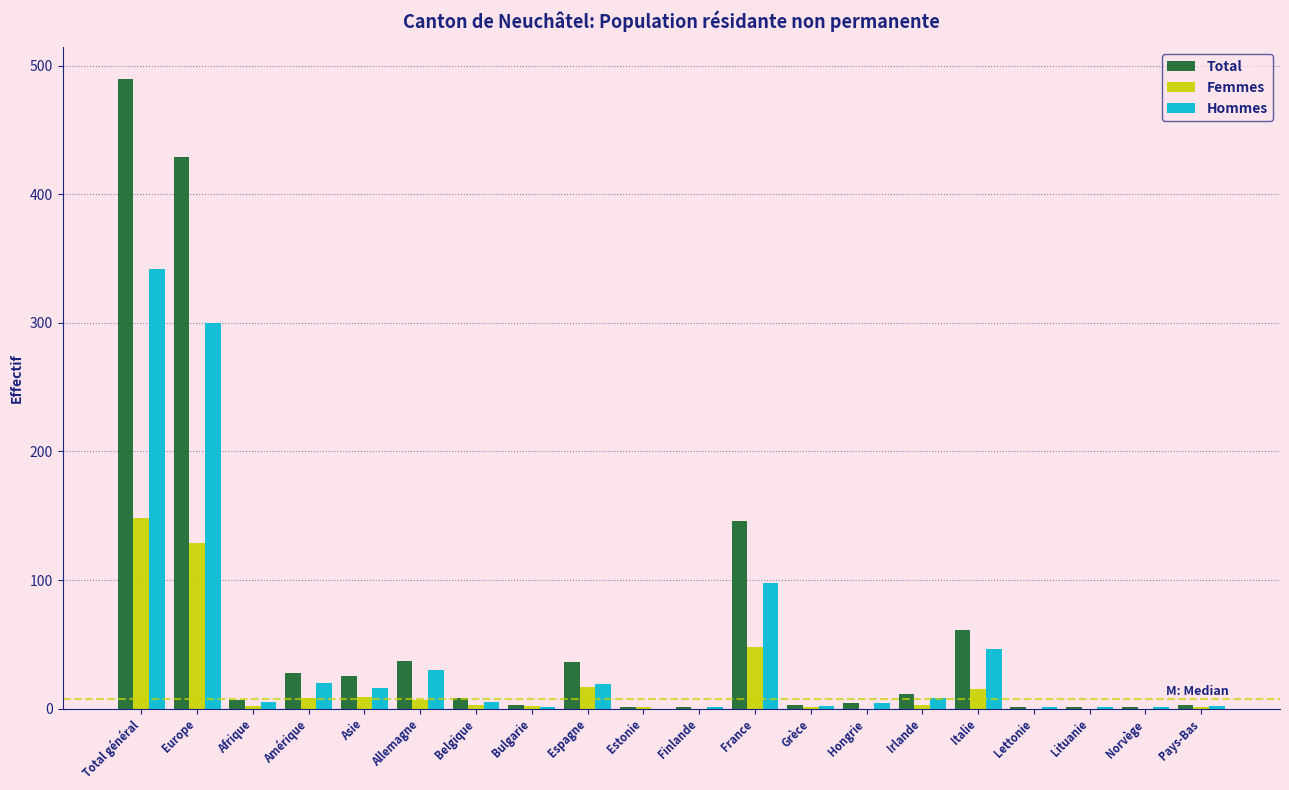

What is the maximum value for Total?

490